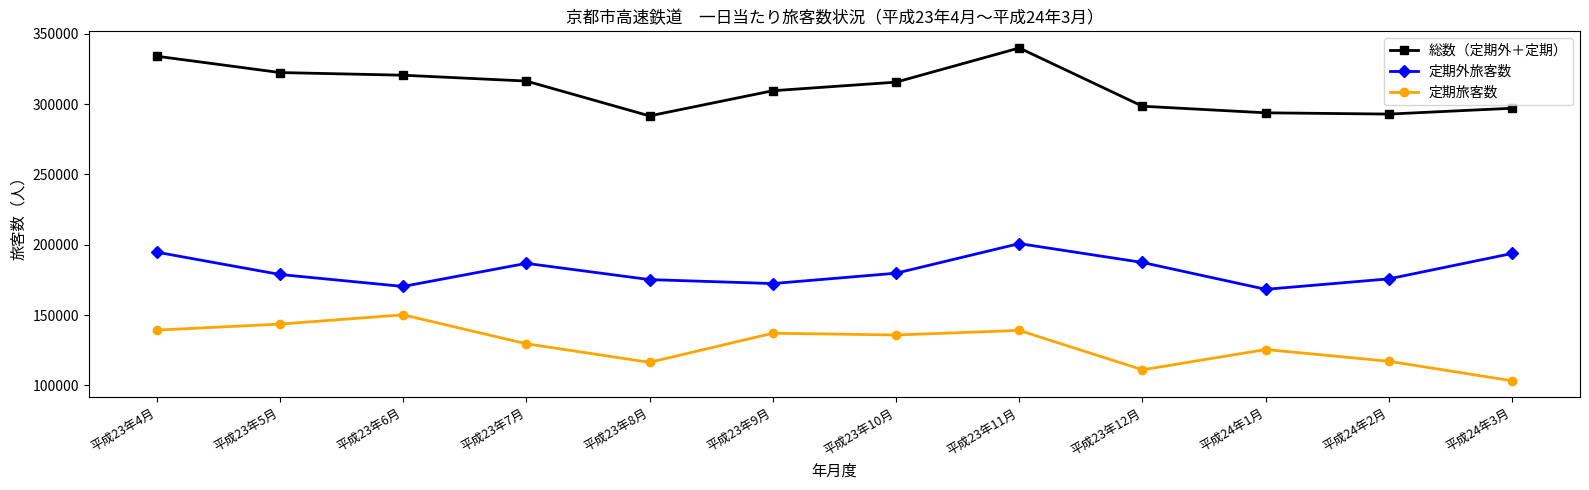

Rank the series by their maximum value, from lowest to highest.

定期旅客数, 定期外旅客数, 総数（定期外＋定期）